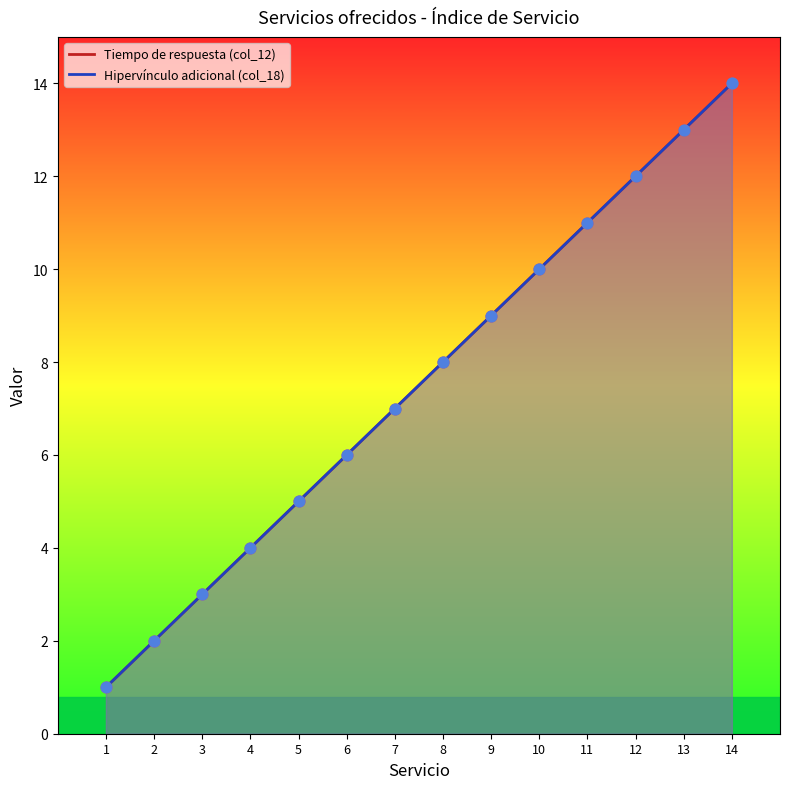

What are all the series names shown in the legend?

Tiempo de respuesta (col_12), Hipervínculo adicional (col_18)